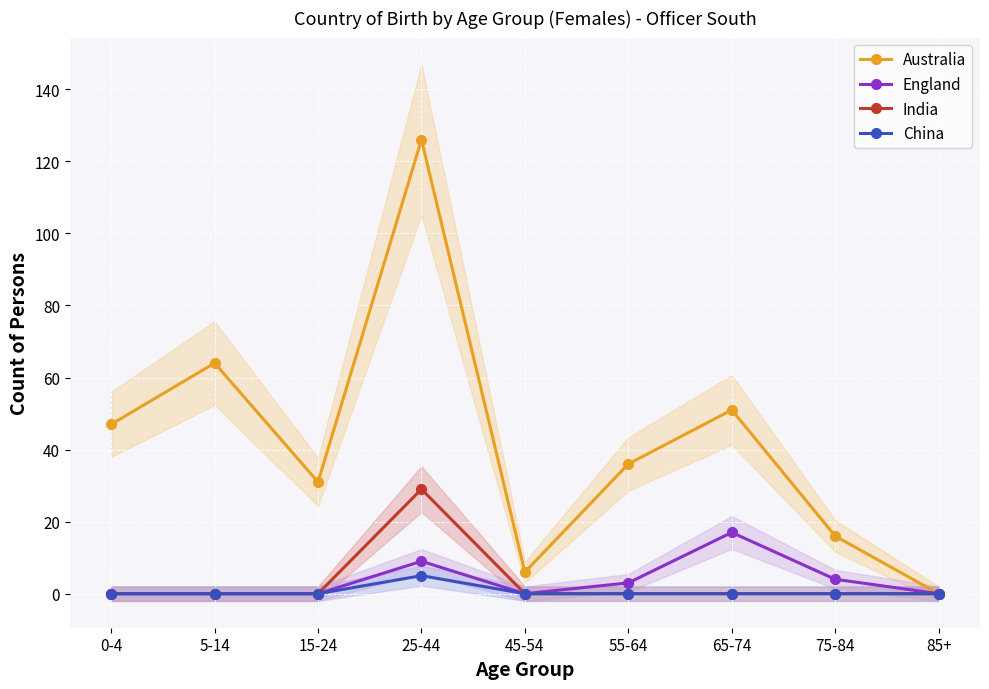

How many values in the England series exceed 0?

4